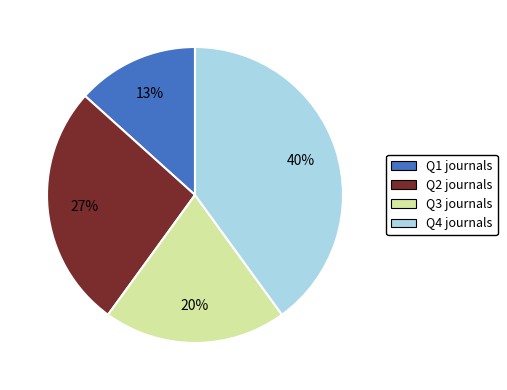

What percentage is the Q2 slice, to the nearest percent?

27%